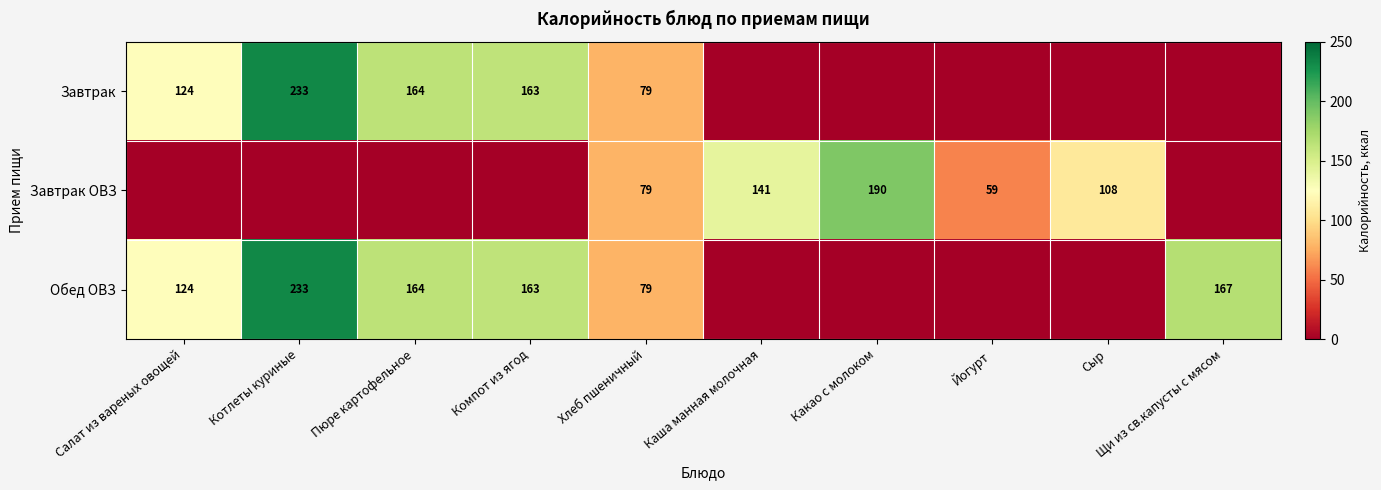

At which category is the sum across all series the highest?

Котлеты куриные